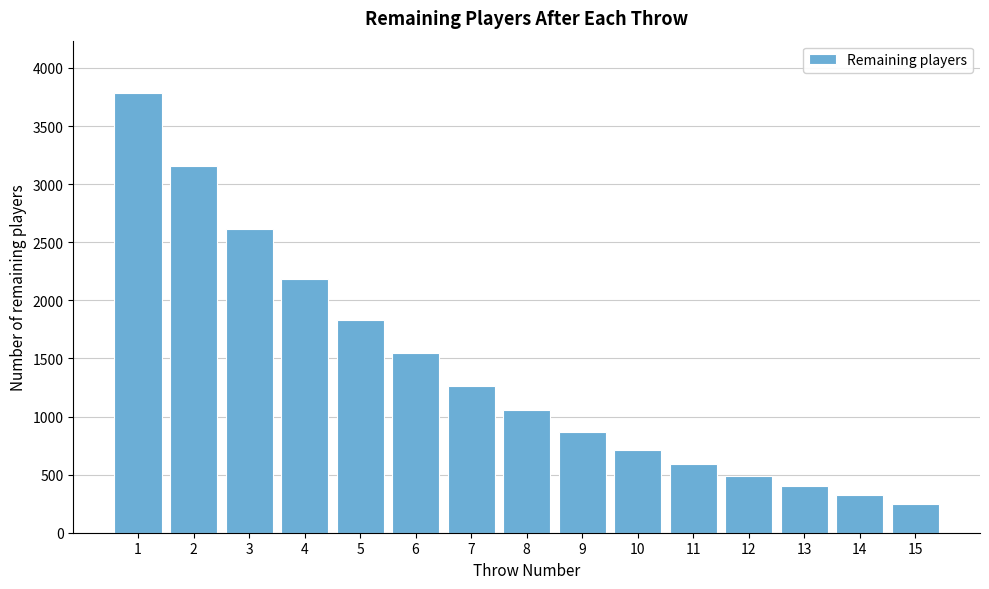

Reading right to left, what are all the values shown in this chart?

15=245	14=324	13=399	12=489	11=594	10=711	9=868	8=1052	7=1262	6=1543	5=1835	4=2187	3=2612	2=3153	1=3781